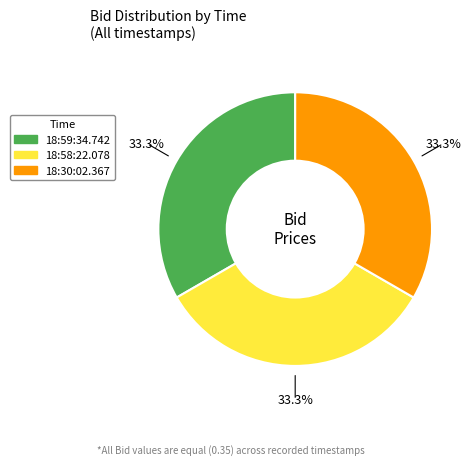

How many segments does this pie chart have?

3